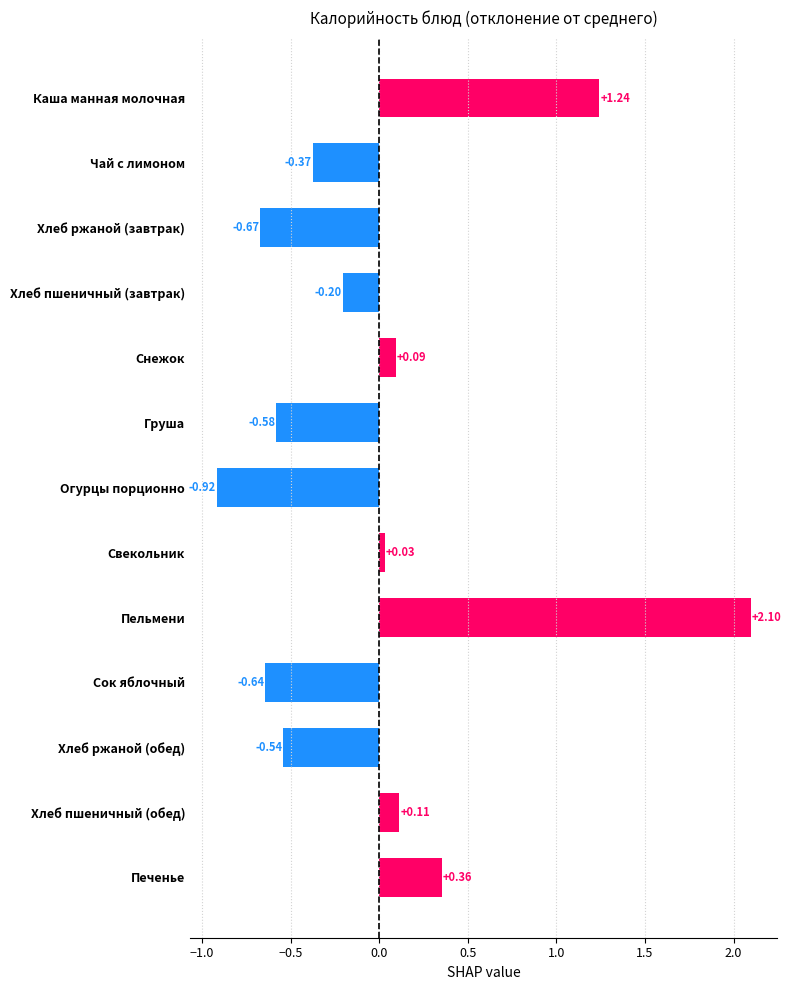

At which label is the value closest to 0?

Свекольник